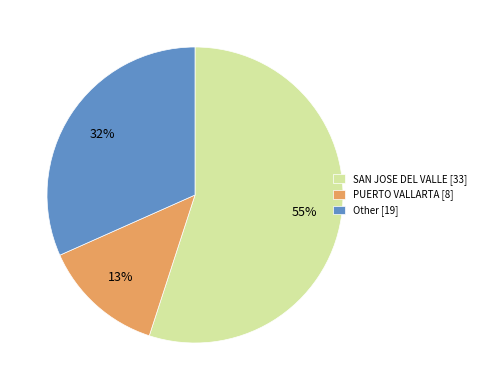

True or false: PUERTO VALLARTA [8] accounts for 13% of the total.

True